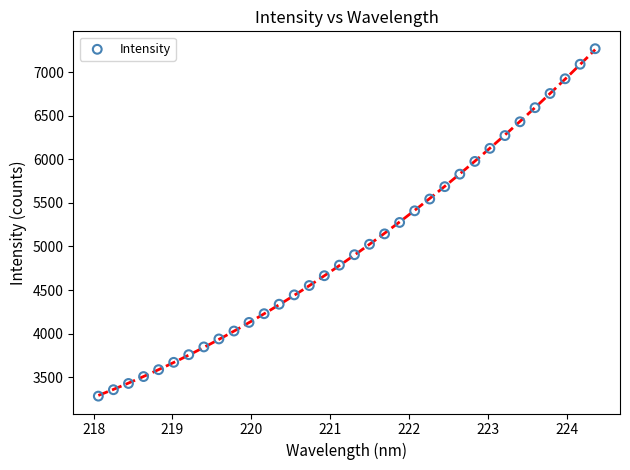

What is the range of X values (max minus min)?

6.3